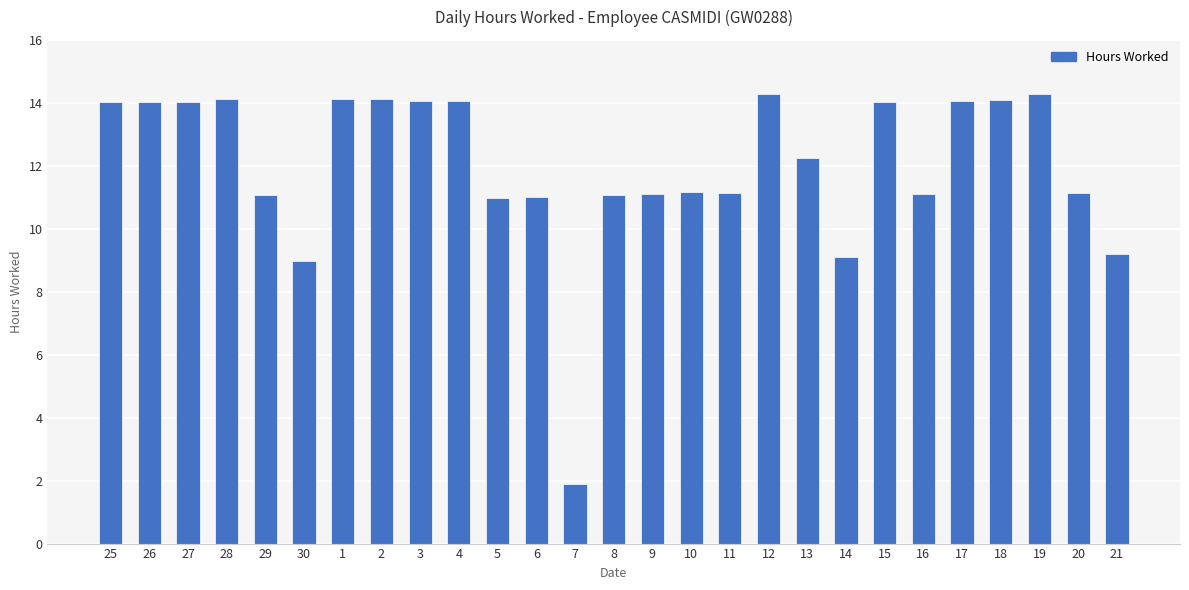

What is the average value?

12.0